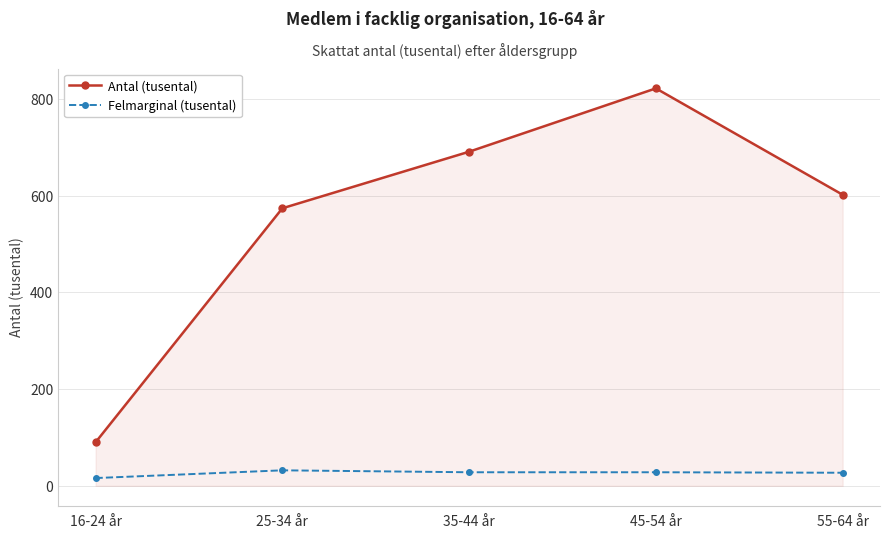

How many values in the Felmarginal (tusental) series are below 28?

2